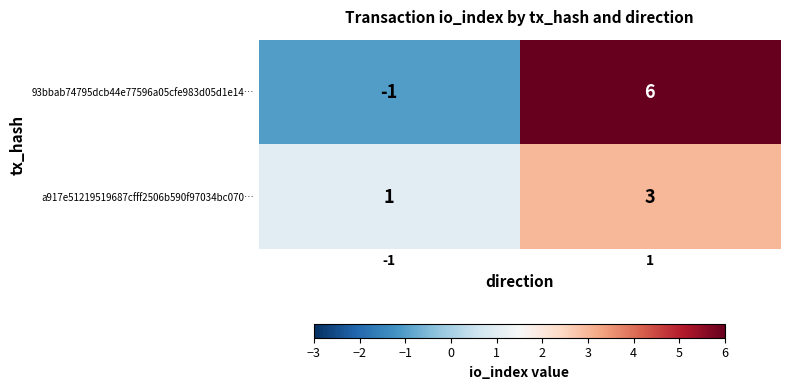

Rank the series by their maximum value, from highest to lowest.

93bbab74795dcb44e77596a05cfe983d05d1e14…, a917e51219519687cfff2506b590f97034bc070…